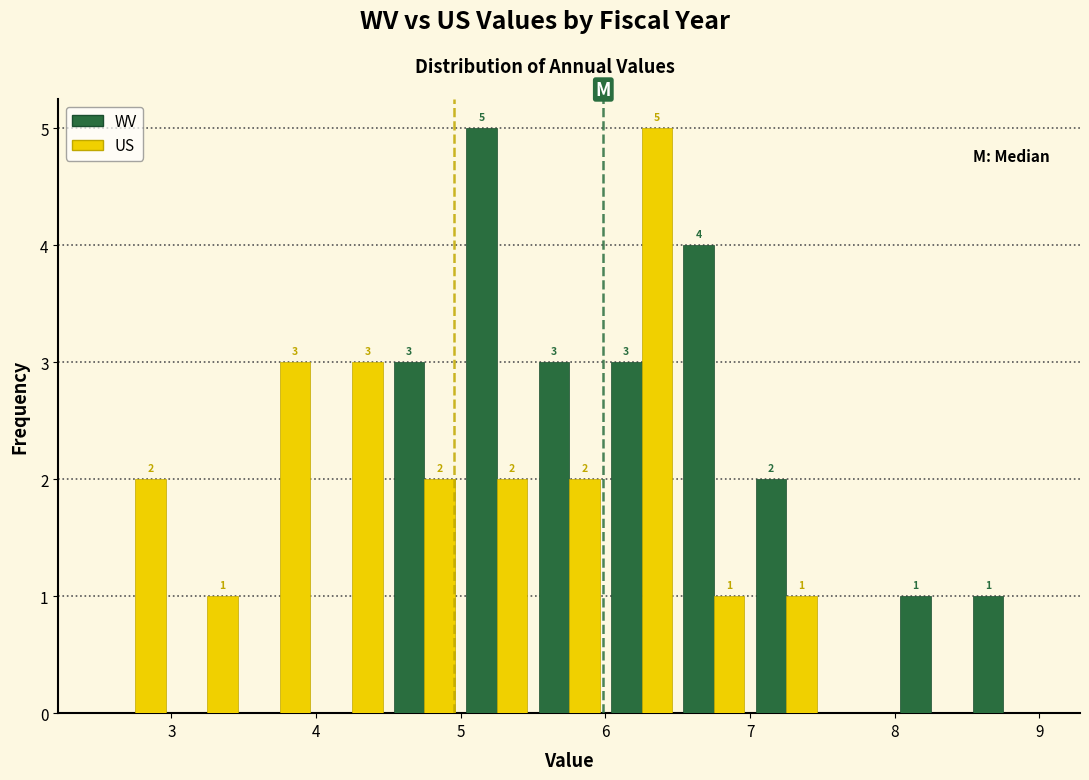

In the US series, which range on the x-axis has the tallest bar?

6.0 to 6.5